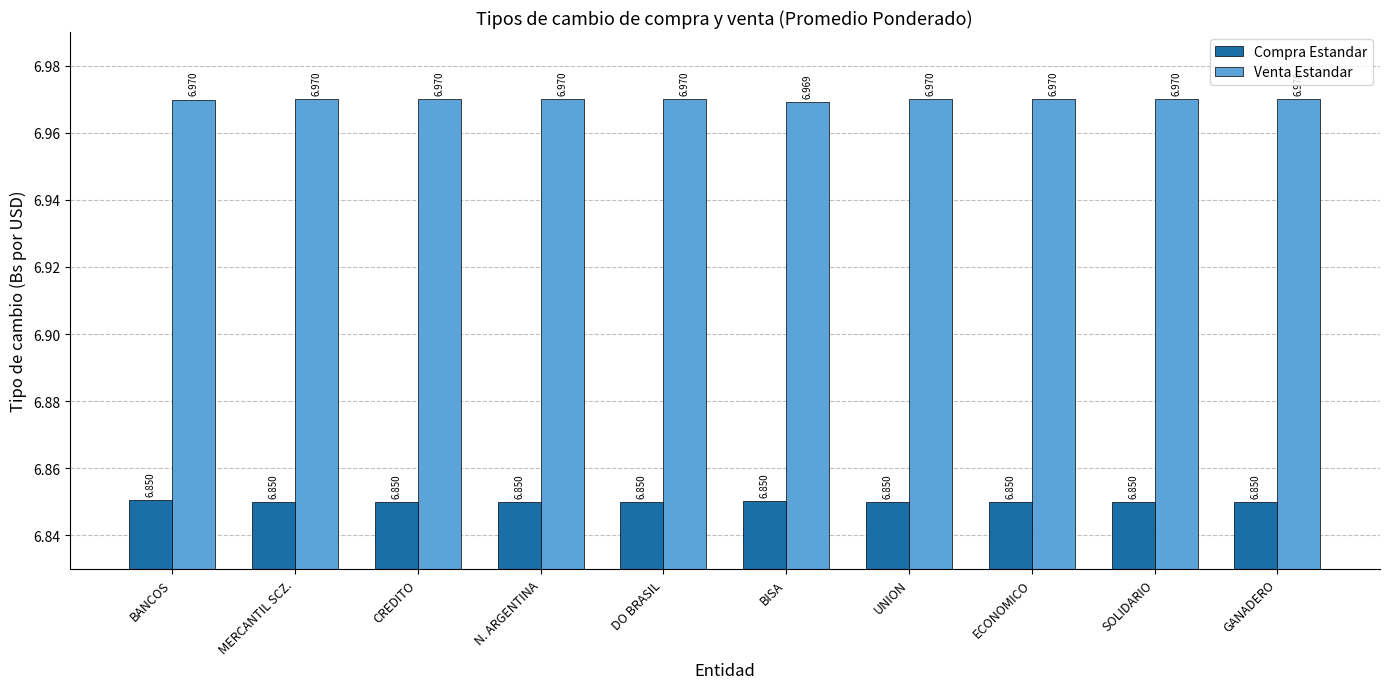

What is the greatest value displayed?

7.0